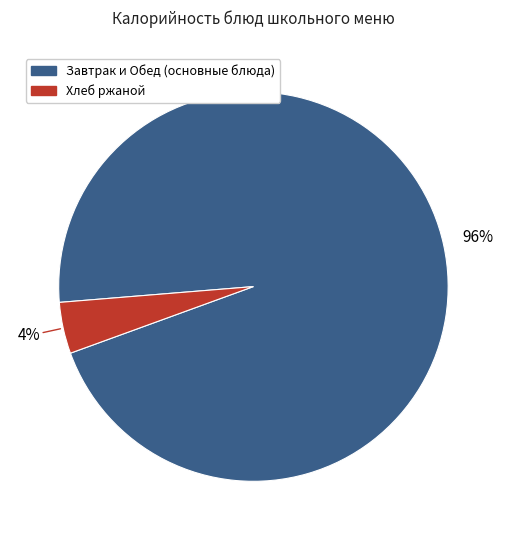

Is there any slice that represents more than half of the pie?

Yes